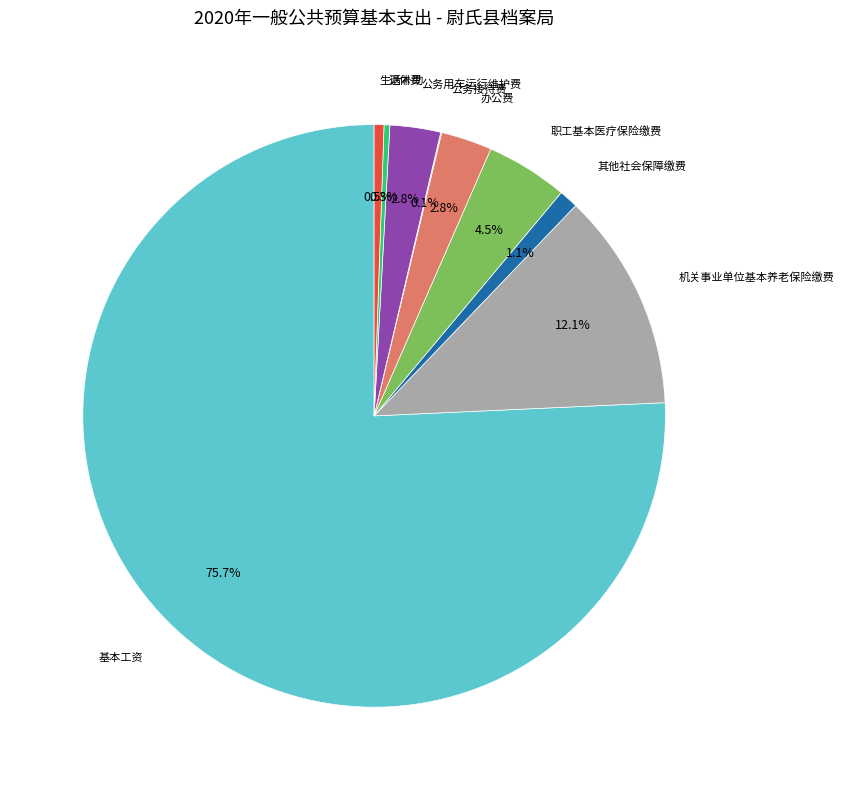

Do 其他社会保障缴费 and 职工基本医疗保险缴费 together represent more than half of the pie?

No